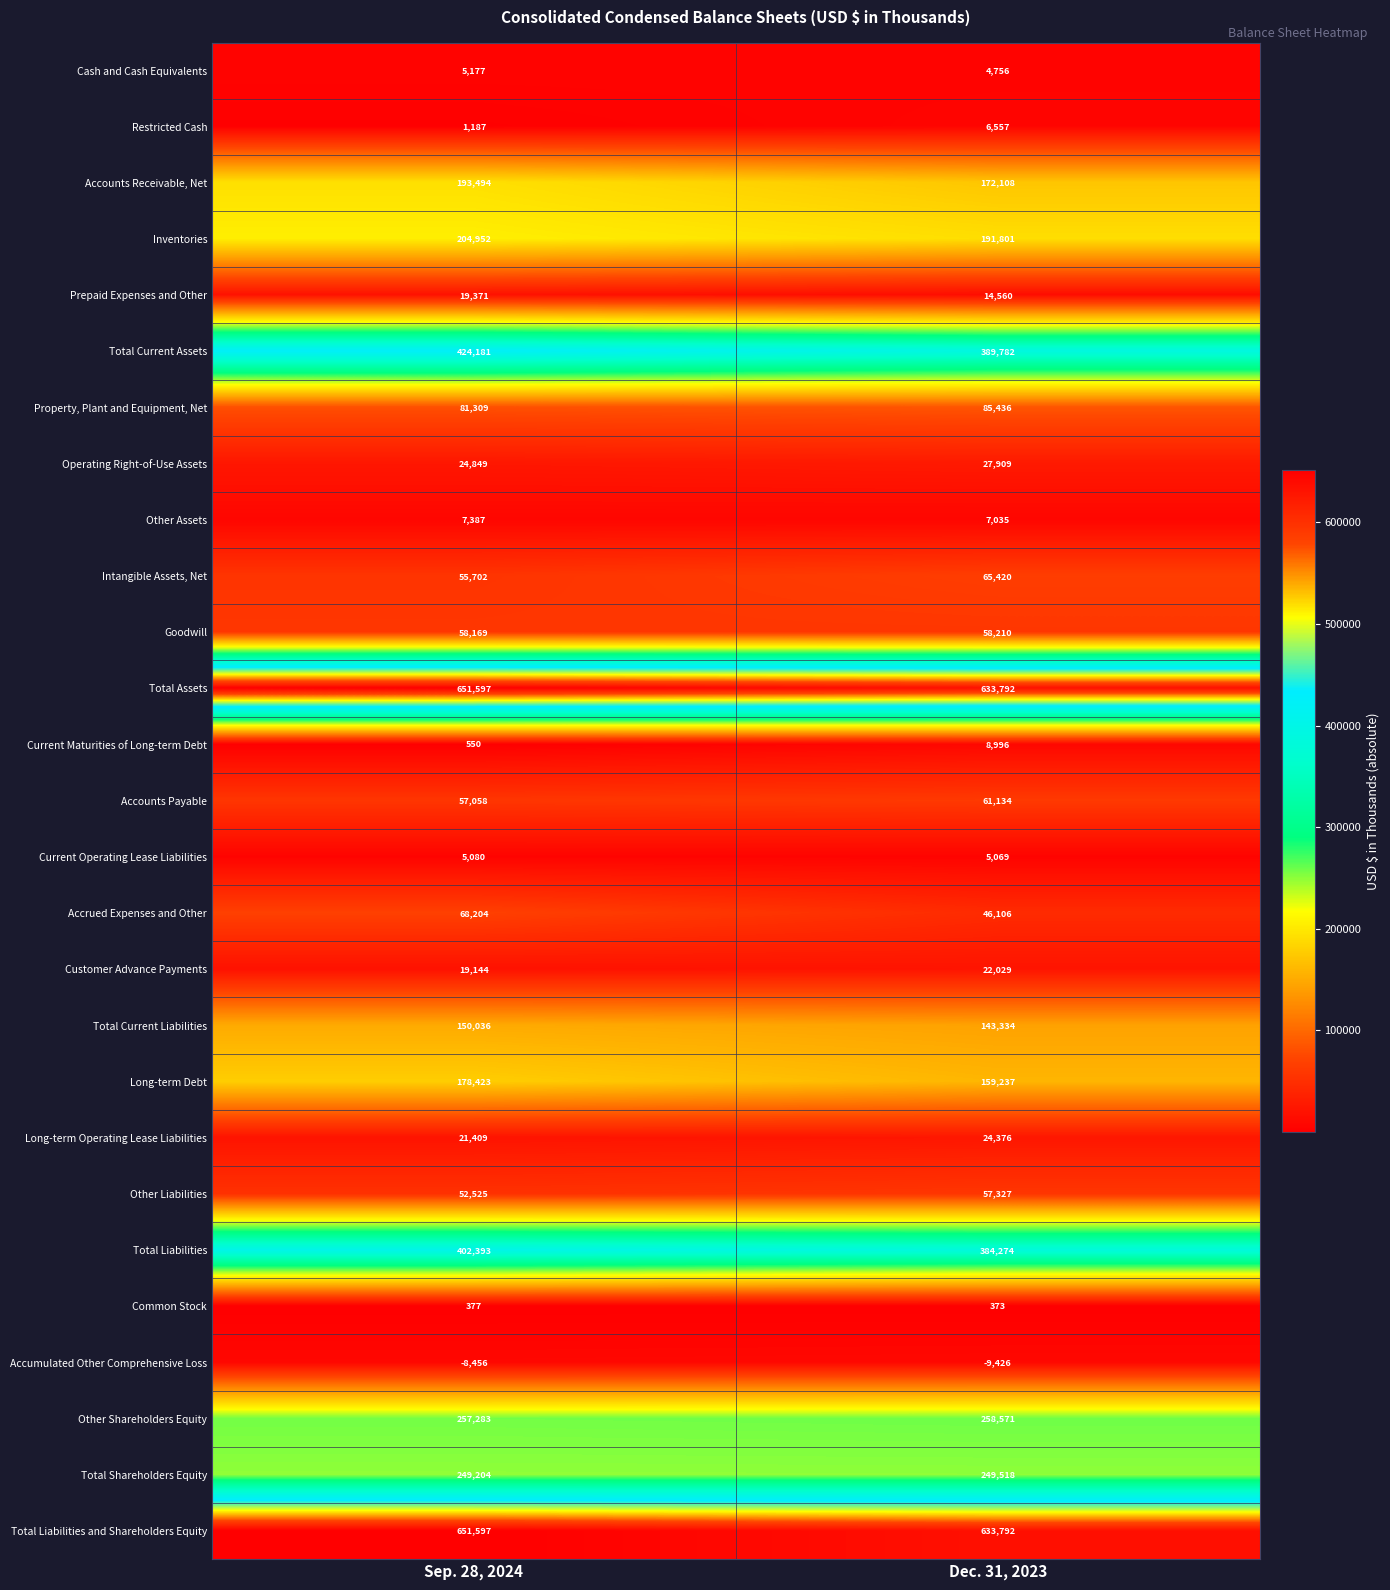

At which label is Total Current Assets closest to 406981?

Dec. 31, 2023